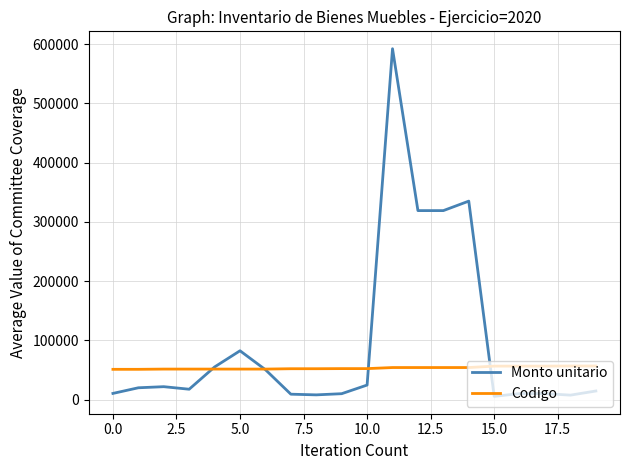

What is the average value of the Monto unitario series?

96099